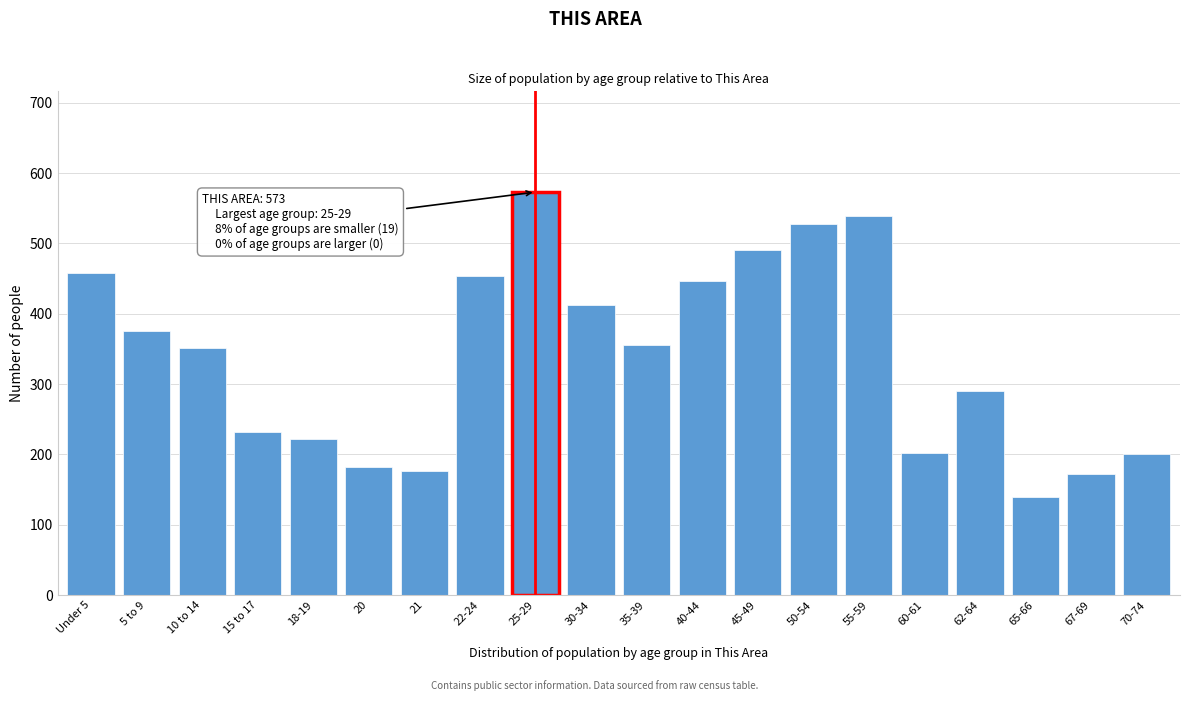

What value does the data have at 60-61?

202